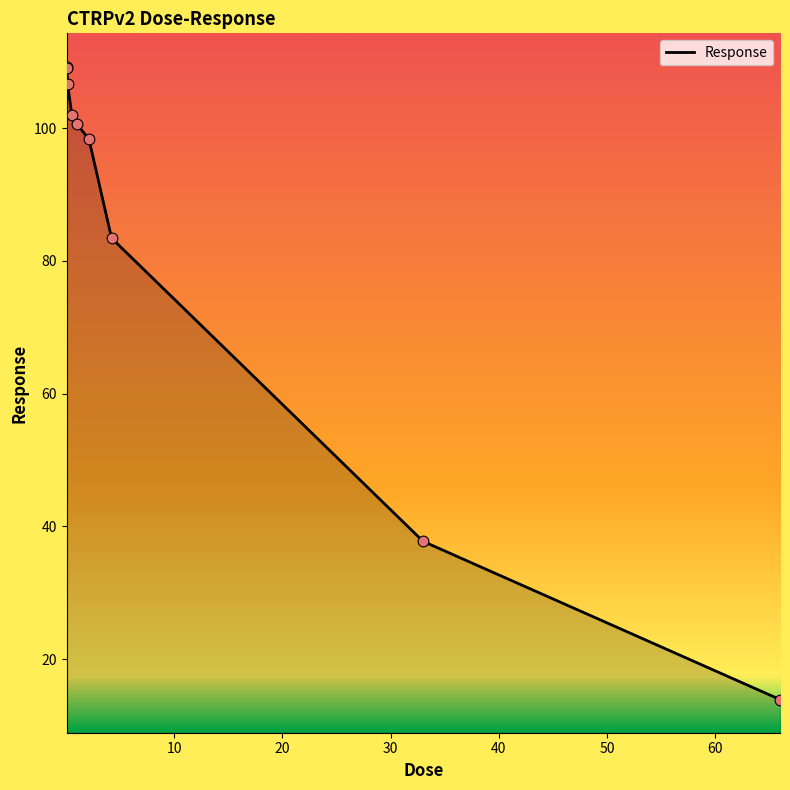

What is the difference between the maximum and minimum values?

95.4